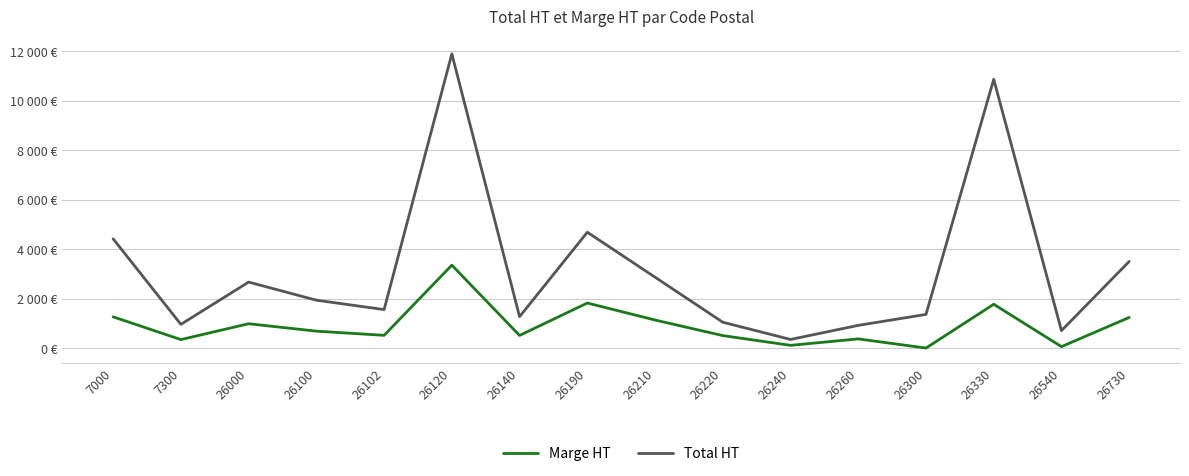

What is the spread (max minus min) of values at 26120?

8540.7